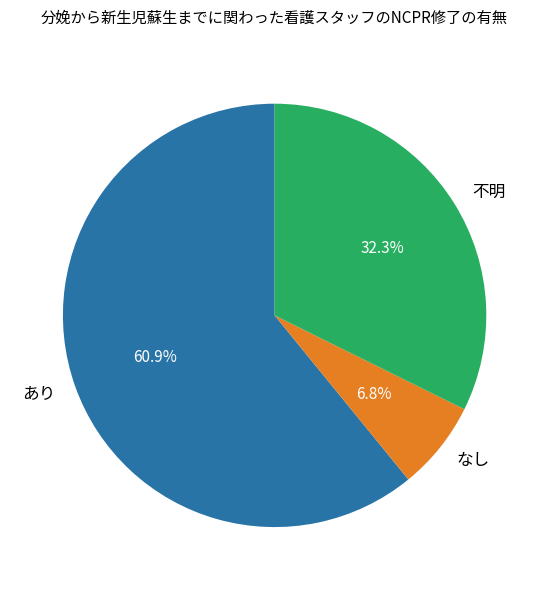

How many segments does this pie chart have?

3